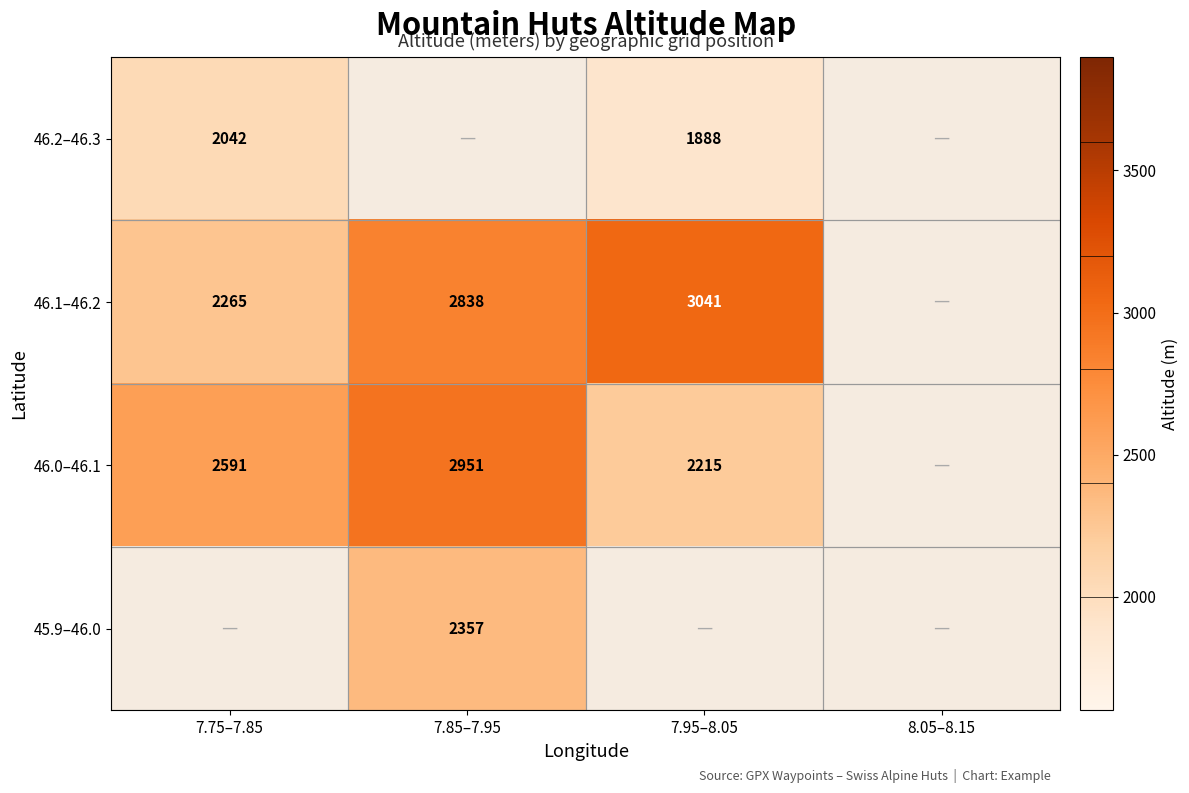

At how many categories does at least one series exceed 2700?

2